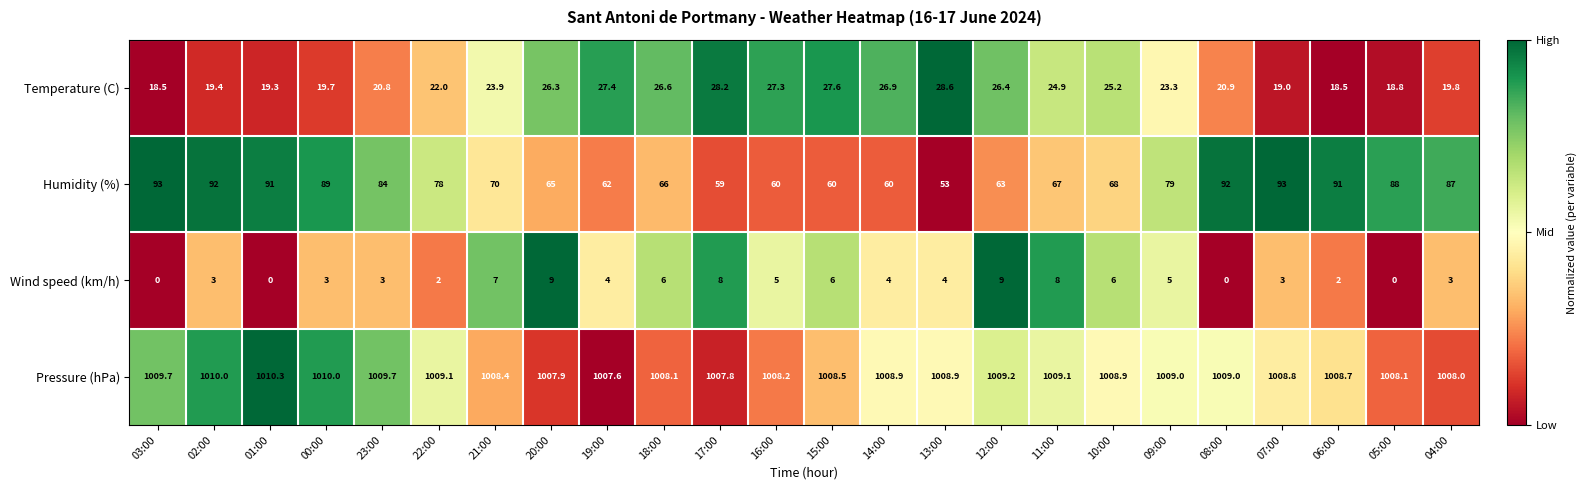

At how many categories does at least one series exceed 258?

24